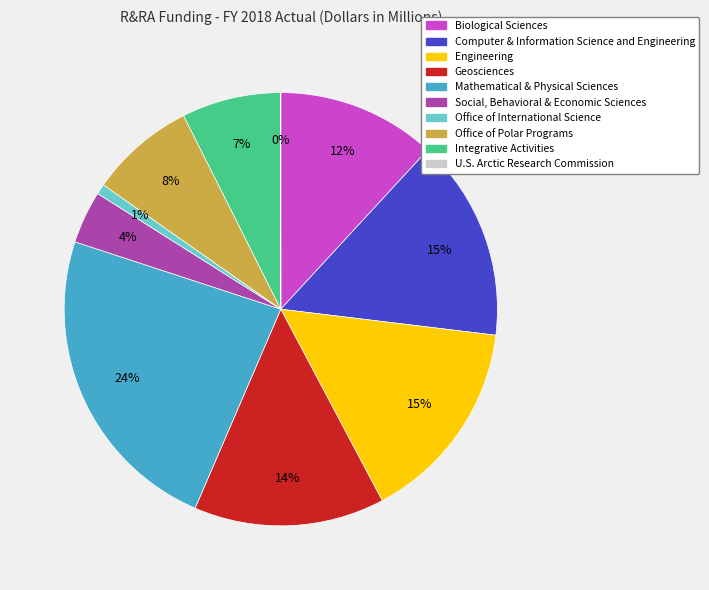

To the nearest percent, what is the average slice percentage?

10%